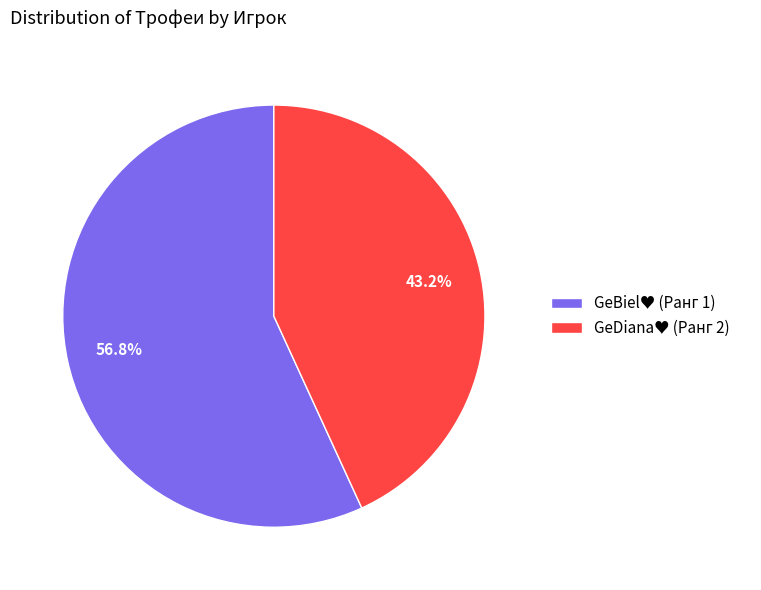

Does any single category account for the majority?

Yes